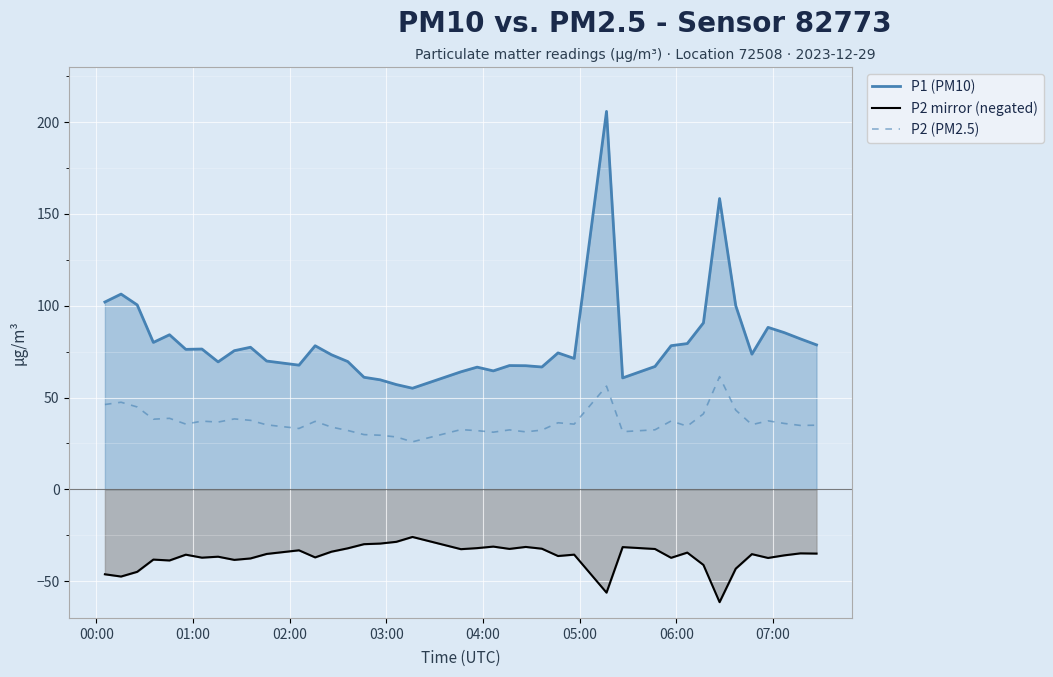

Which series has the largest total across all categories?

P1 (PM10)